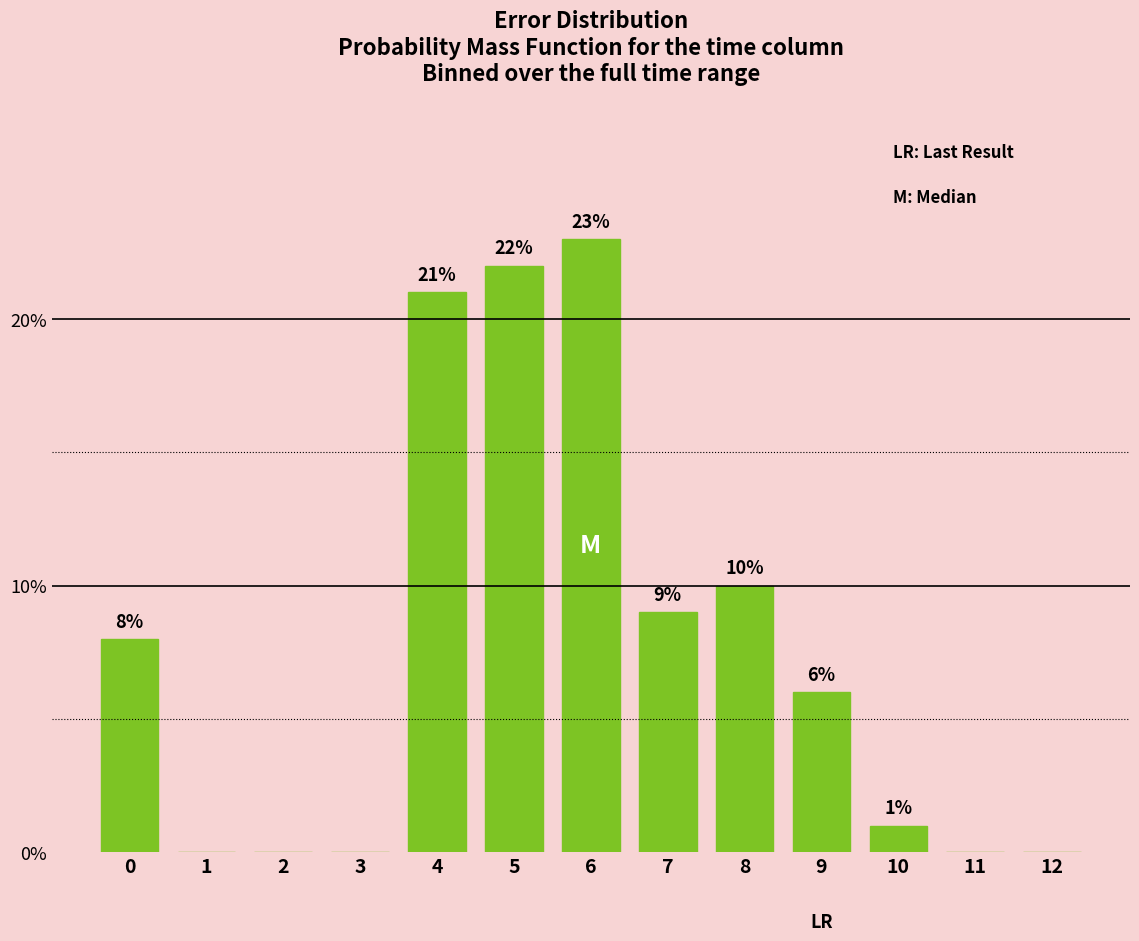

Reading left to right, extract all data points from this chart.

0=8	1=0	2=0	3=0	4=21	5=22	6=23	7=9	8=10	9=6	10=1	11=0	12=0